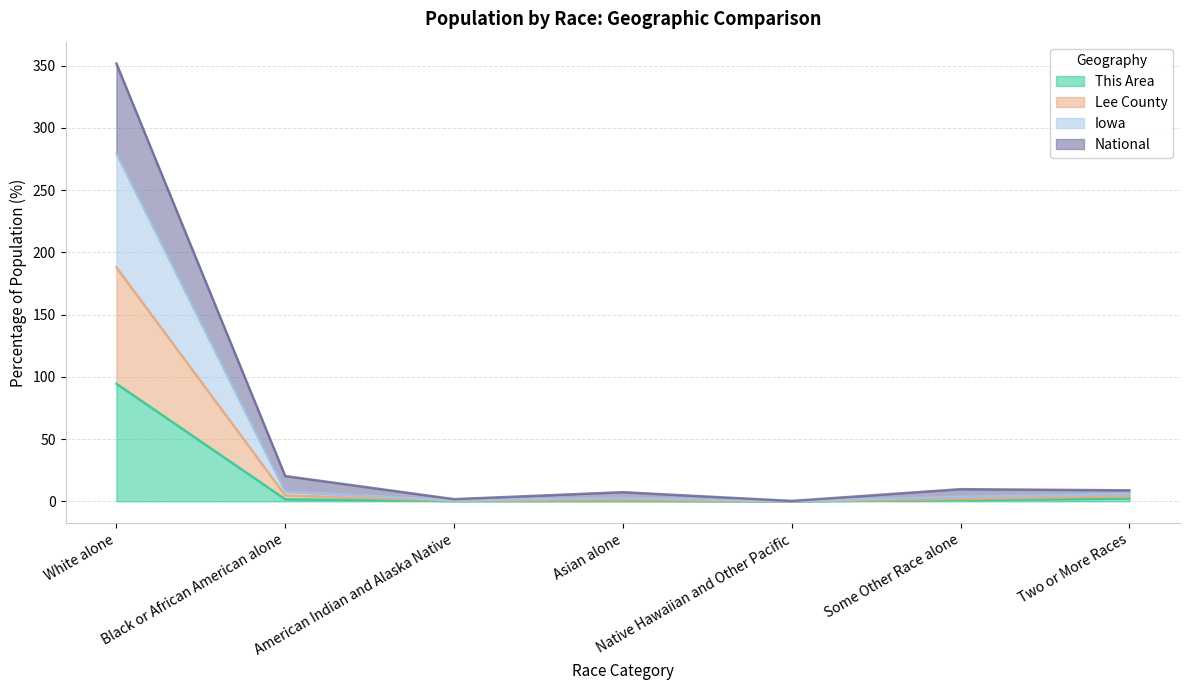

What is the greatest value displayed?

351.7